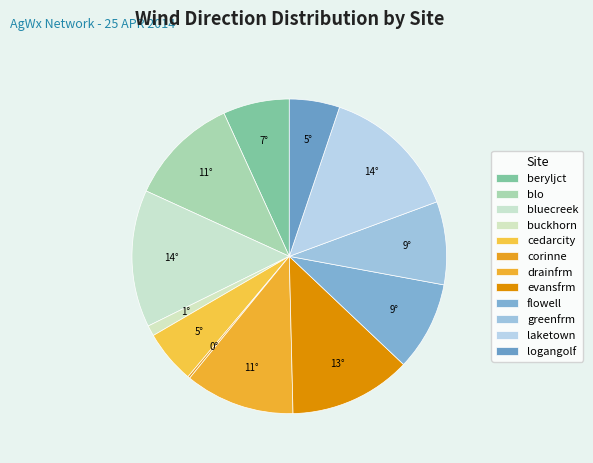

Is the sum of flowell and buckhorn greater than half?

No